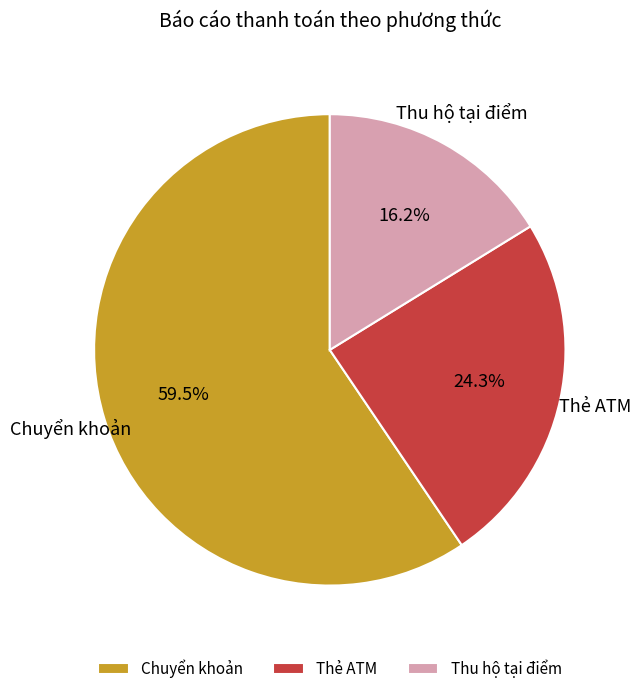

What is the majority slice?

Chuyển khoản